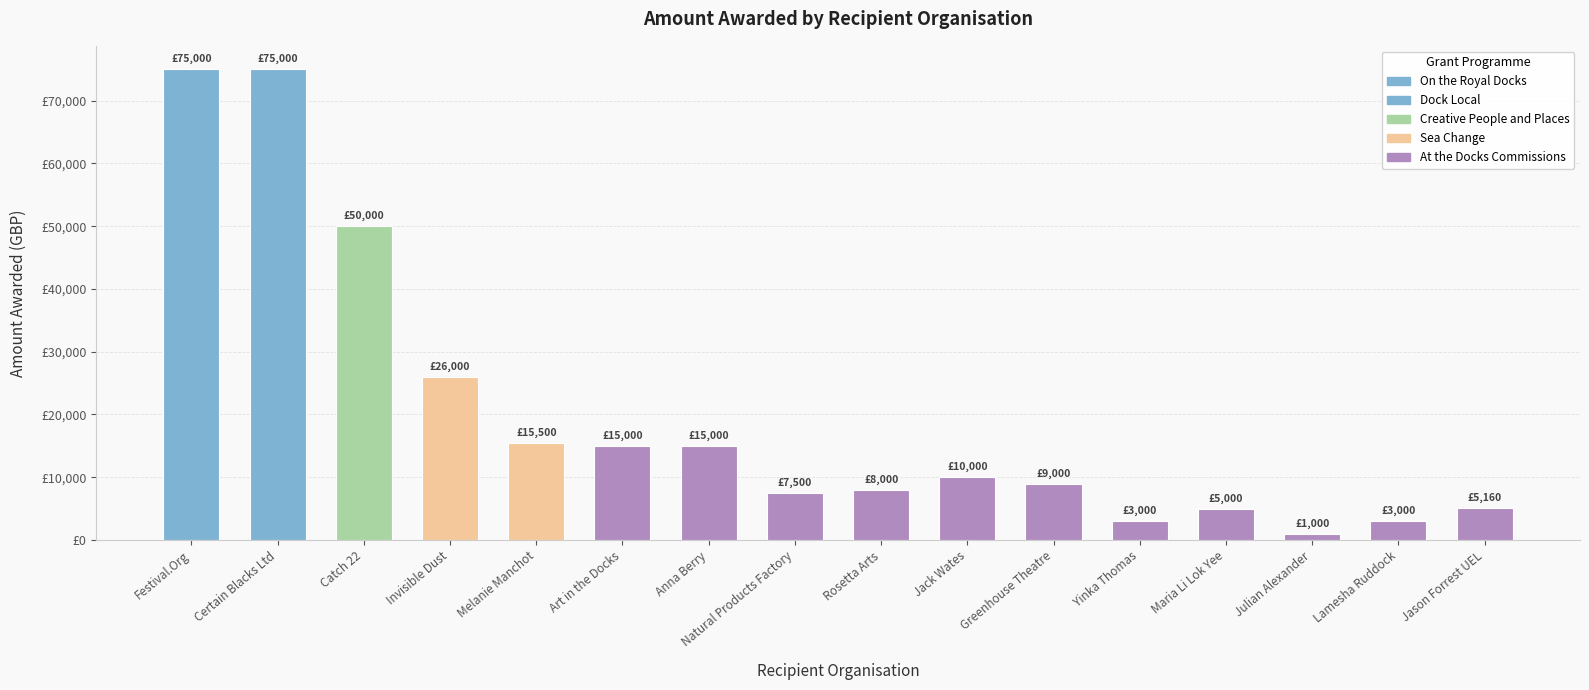

What is the approximate value at Certain Blacks Ltd, to the nearest 100?

75000